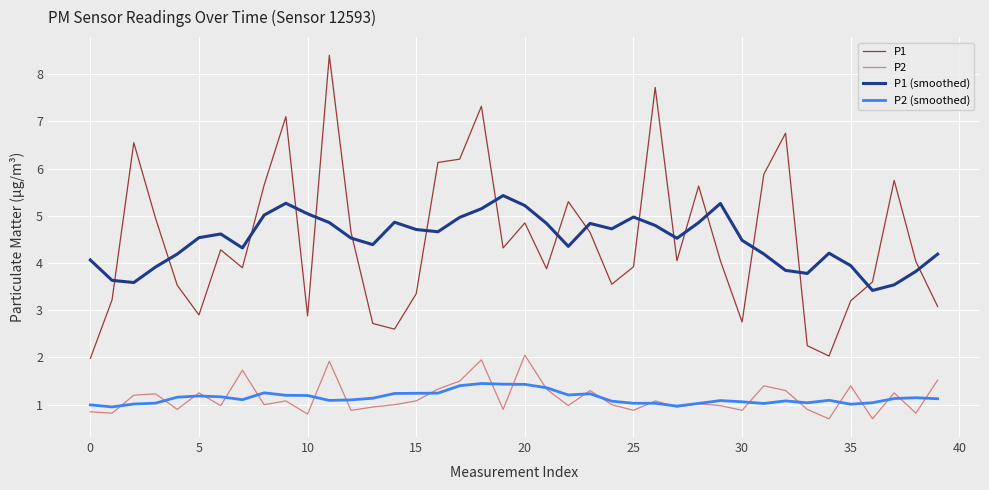

Which series ends up on top after the final intersection of P1 (smoothed) and P1?

P1 (smoothed)